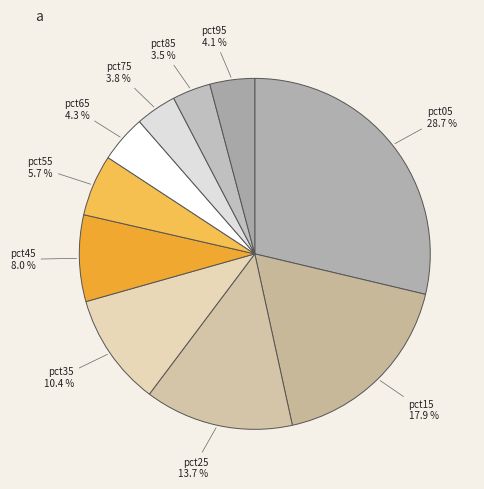

What percentage do pct65 and pct15 together represent?

22.2%